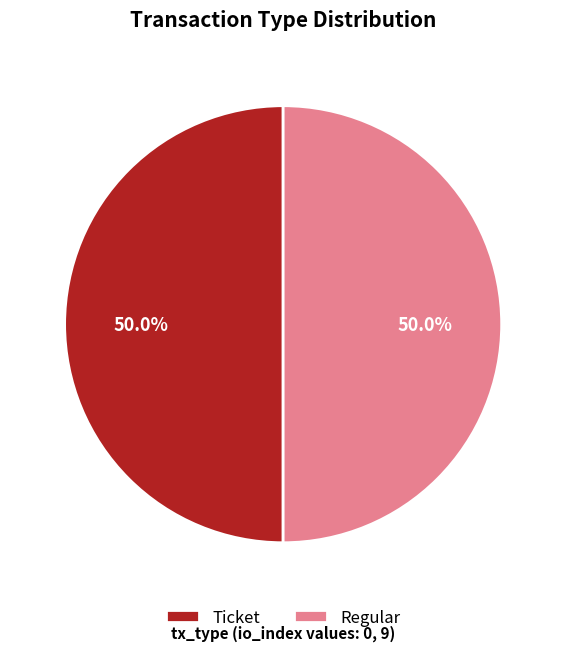

What is the ratio of the value at Regular to the value at Ticket?

1.0